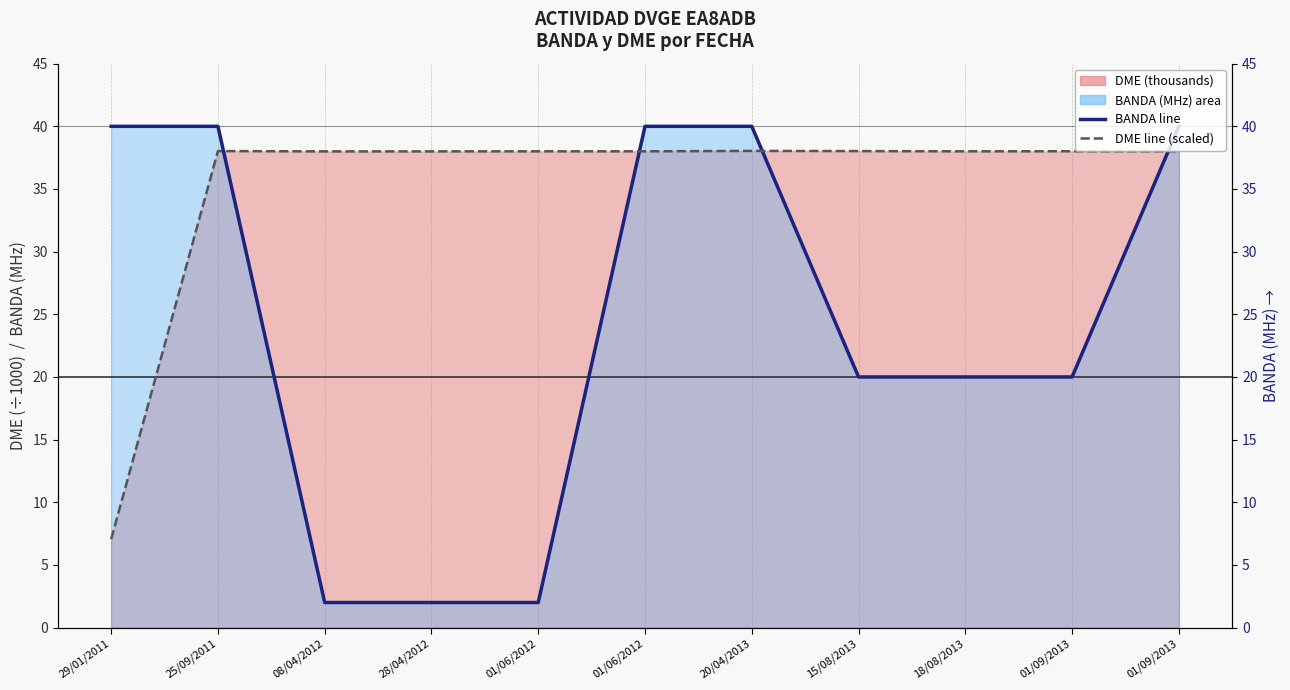

Reading left to right, transcribe all the data shown in this chart.

BANDA line: 40.0	40.0	2.0	2.0	2.0	40.0	40.0	20.0	20.0	20.0	40.0
DME line (scaled): 7.1	38.0	38.0	38.0	38.0	38.0	38.0	38.0	38.0	38.0	38.0